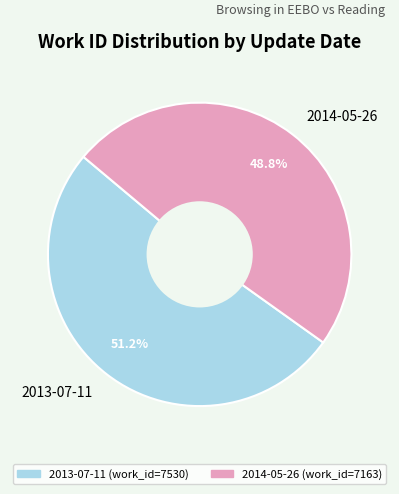

What percentage is NOT represented by 2013-07-11?

48.8%